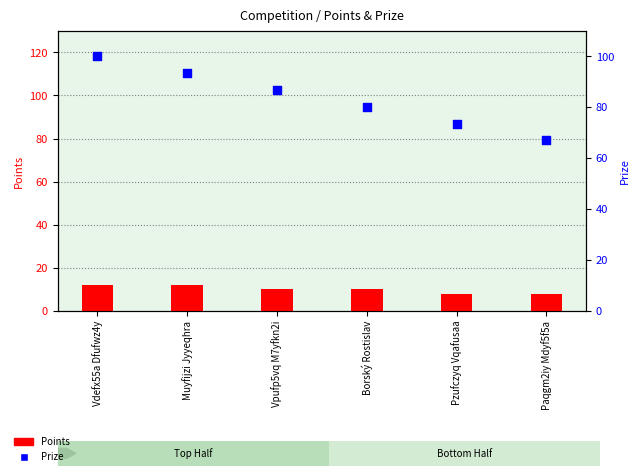

At how many categories does at least one series exceed 57?

6